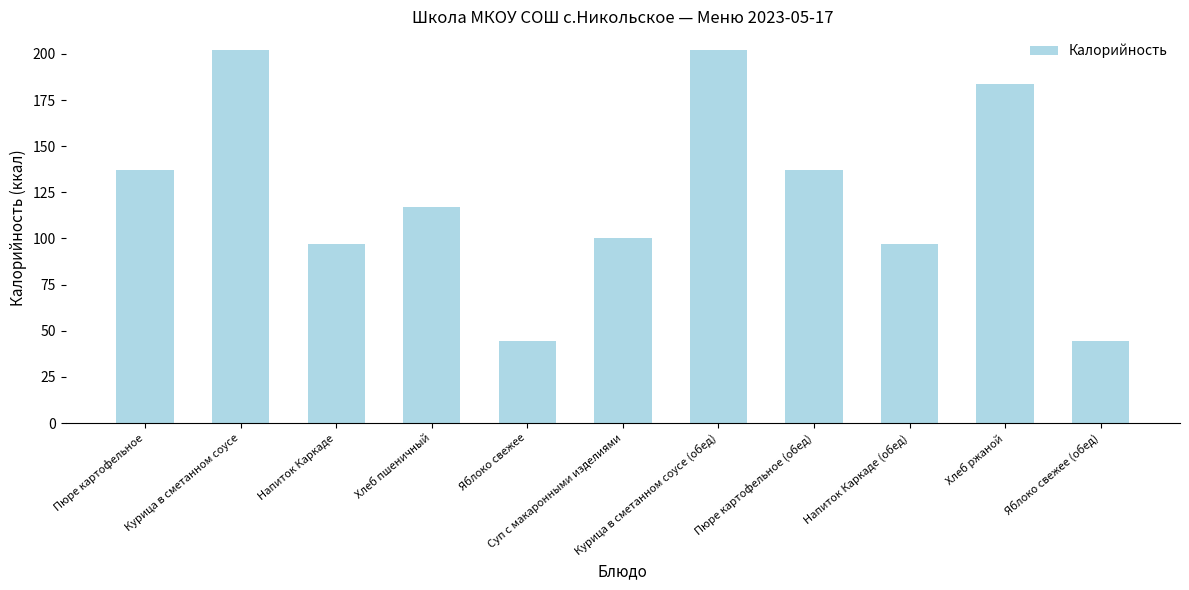

Where is the data nearest to the value 123?

Хлеб пшеничный